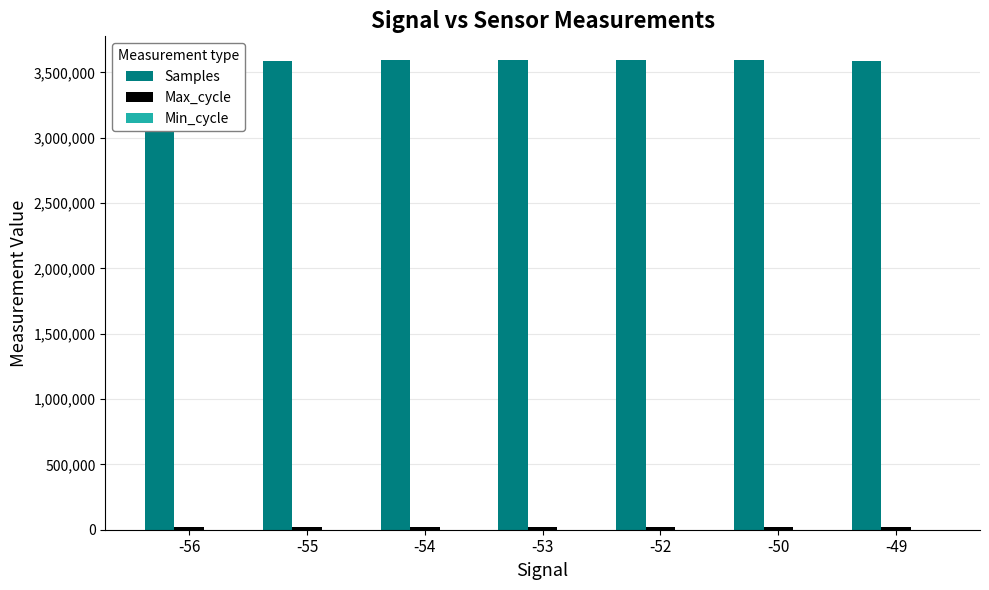

What is the sum of the Min_cycle values at -56 and -53?

78.7